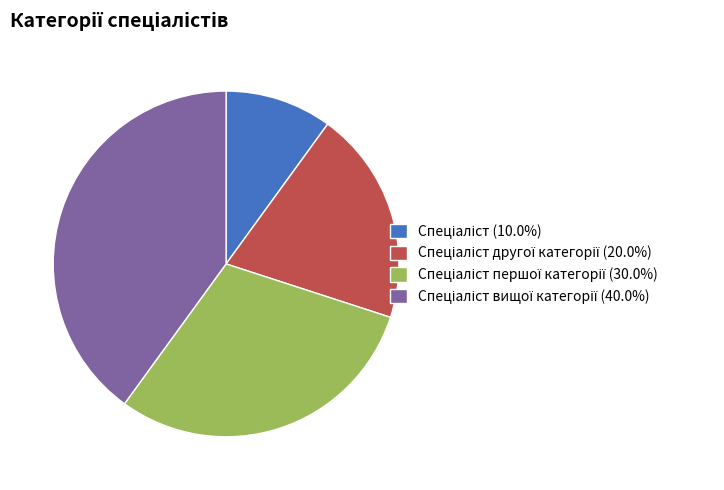

Count the number of slices in the pie.

4